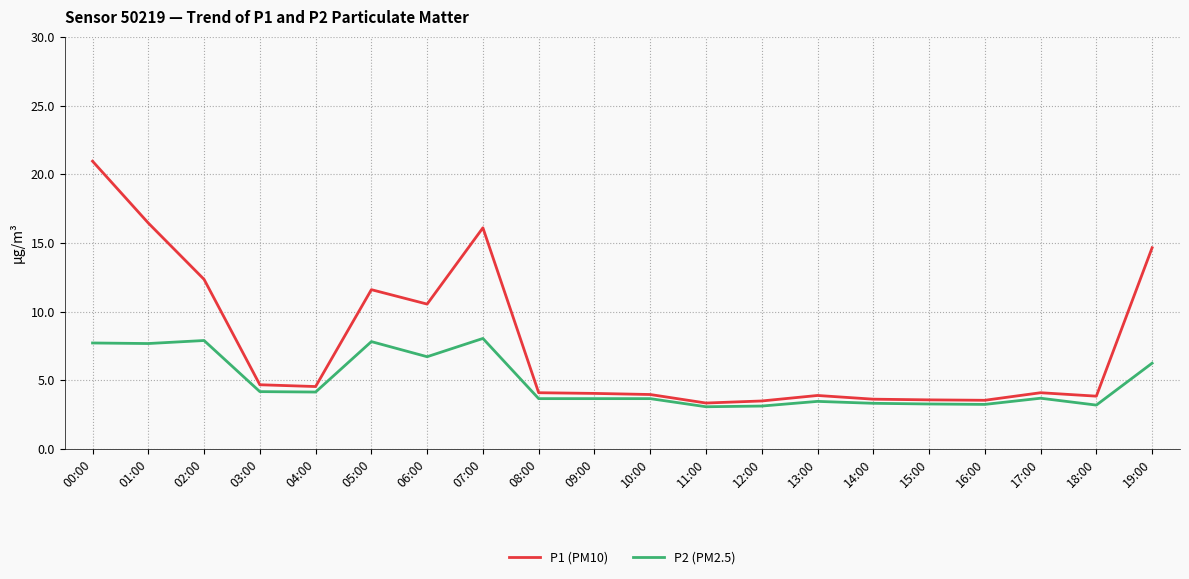

What is the smallest value displayed?

3.1